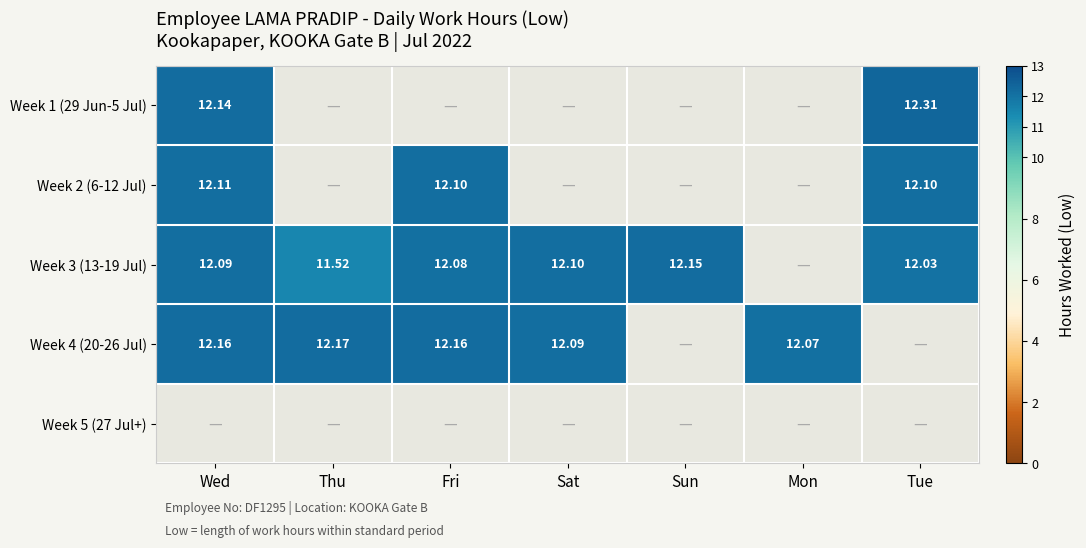

How many series are shown in this chart?

5